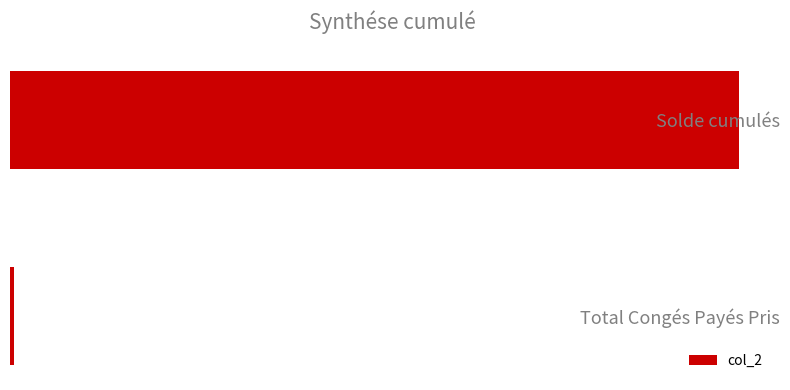

Does the chart contain any negative values?

No